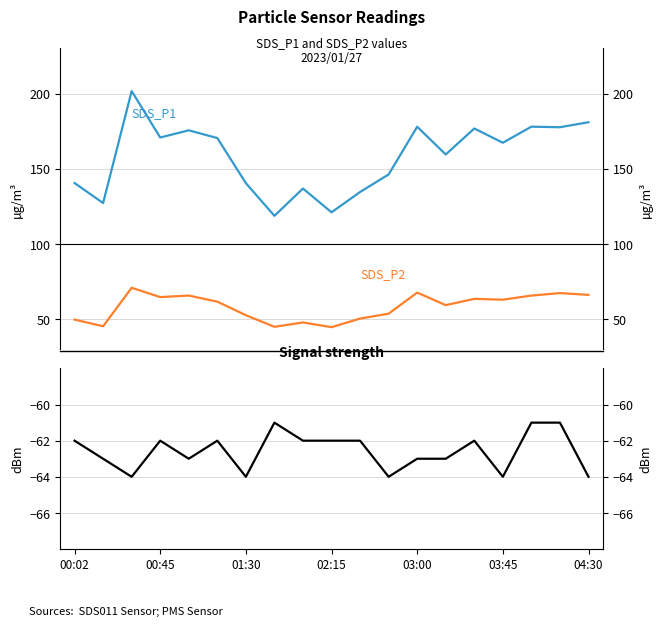

Does the chart display data point markers on the line(s)?

No